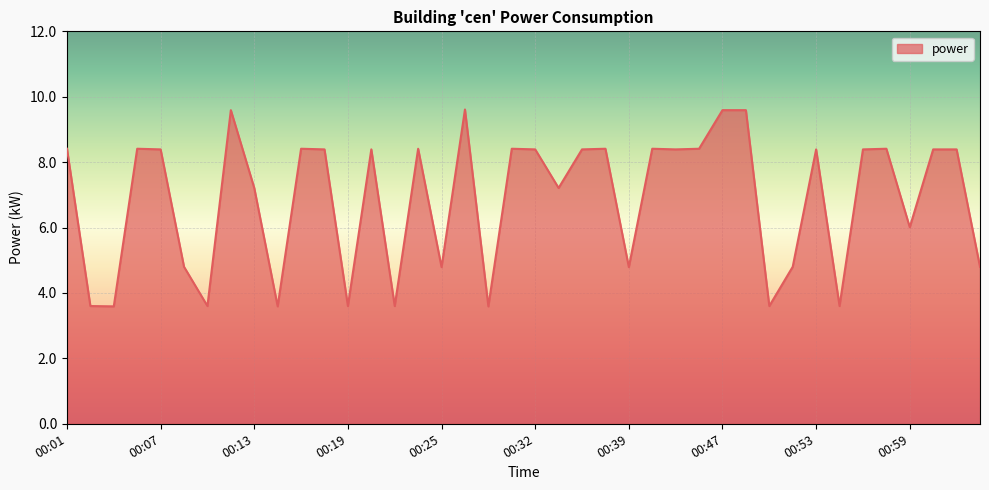

What is the minimum value shown in the chart?

3.6